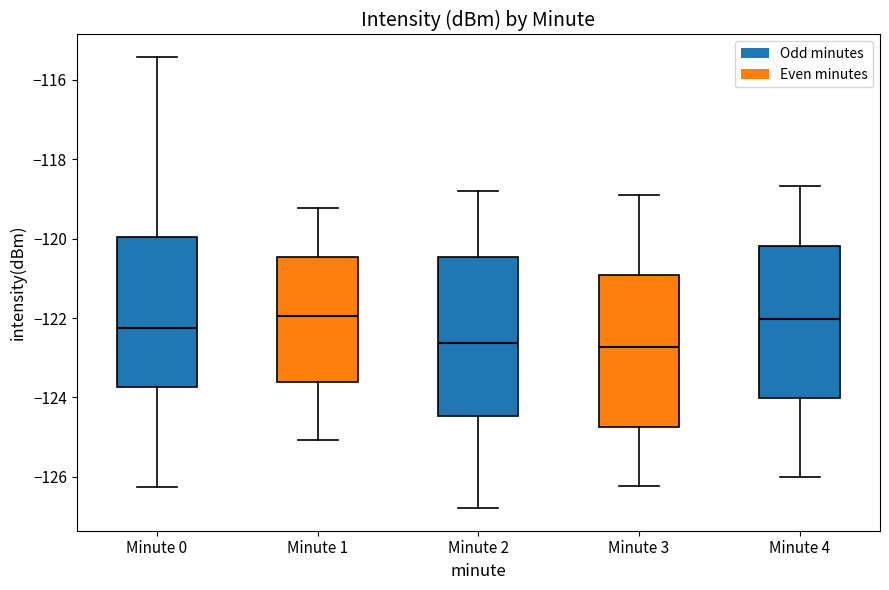

Where does the lower whisker of the box for Minute 3 end on the y-axis? The values are not printed on the chart, so give them approximately, as read against the axis.

-126.2